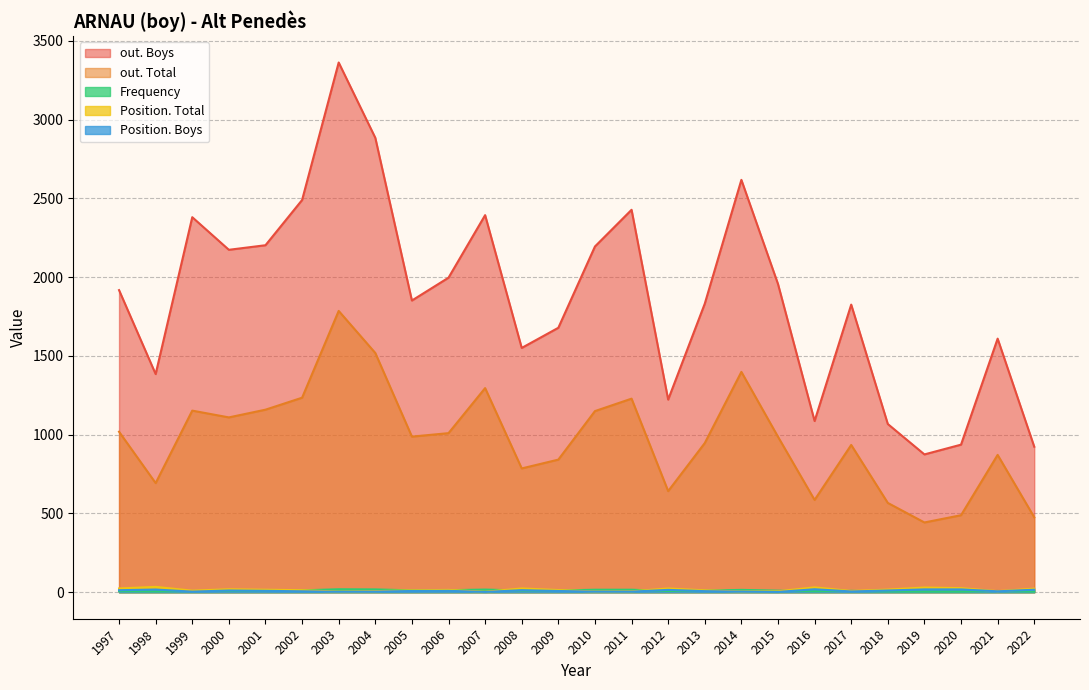

What is the value of the Frequency point at the 4th from the left?

4